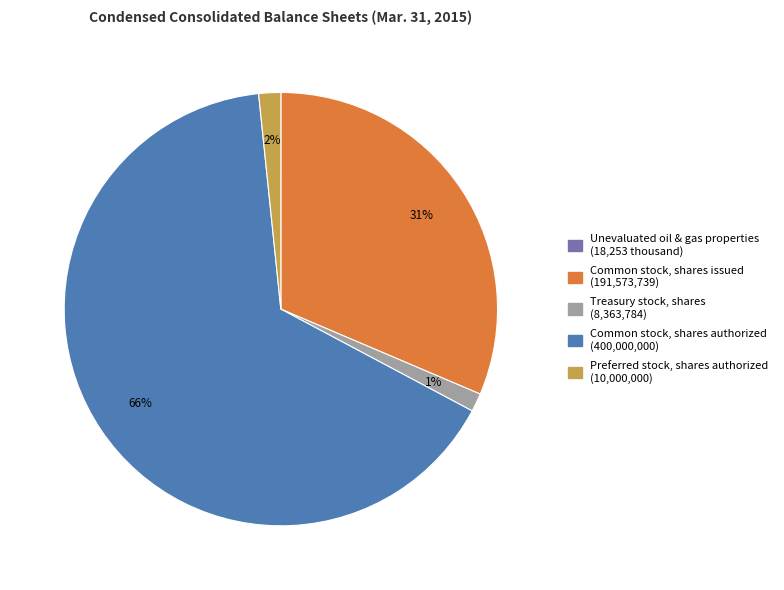

Is there any slice that represents more than half of the pie?

Yes